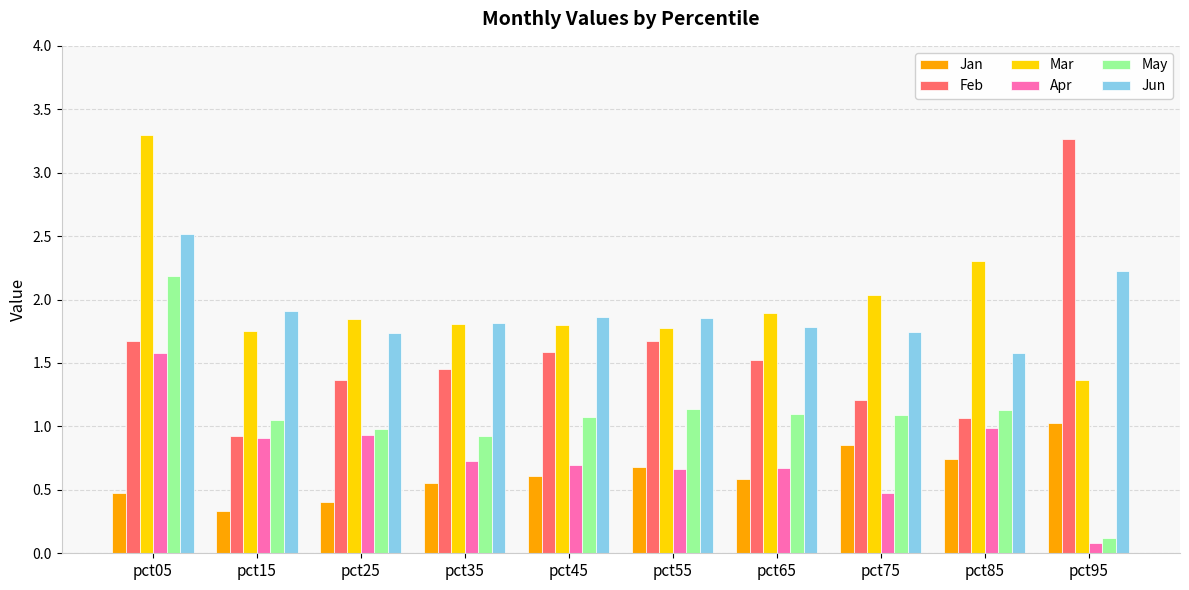

Is the value of Mar at pct05 greater than the value of Feb at pct65?

Yes